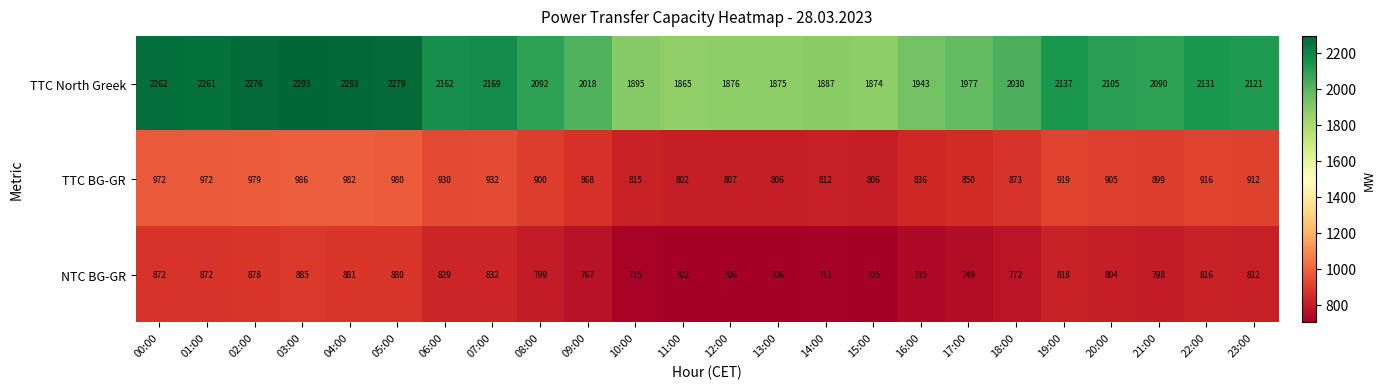

At which label is TTC North Greek closest to 2079?

21:00